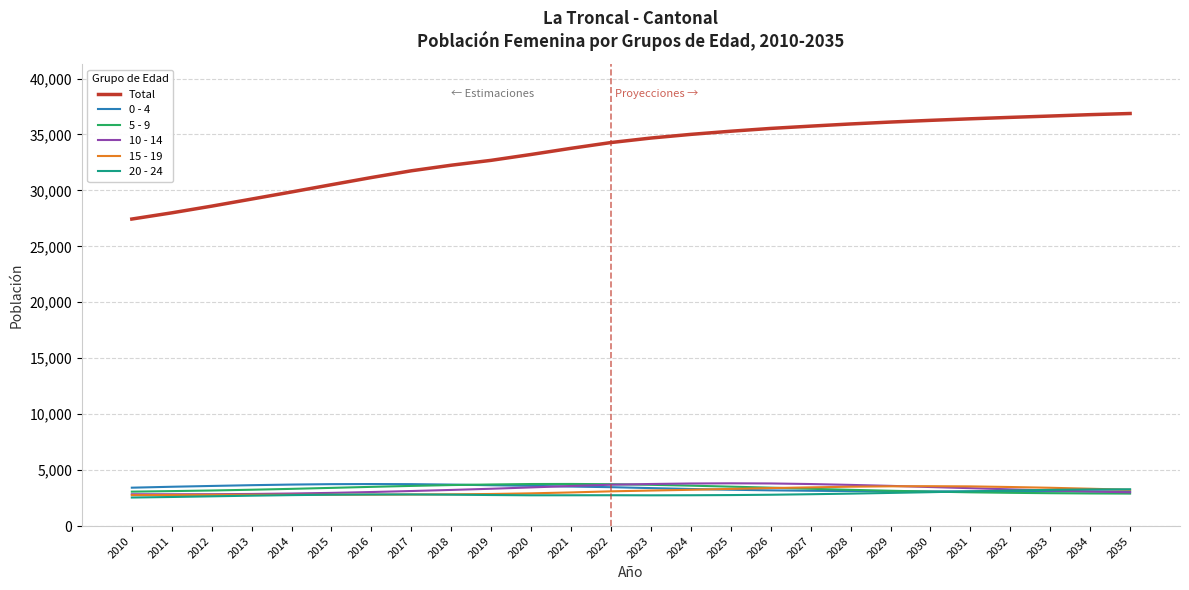

What is the total value across all series at 2022?

51049